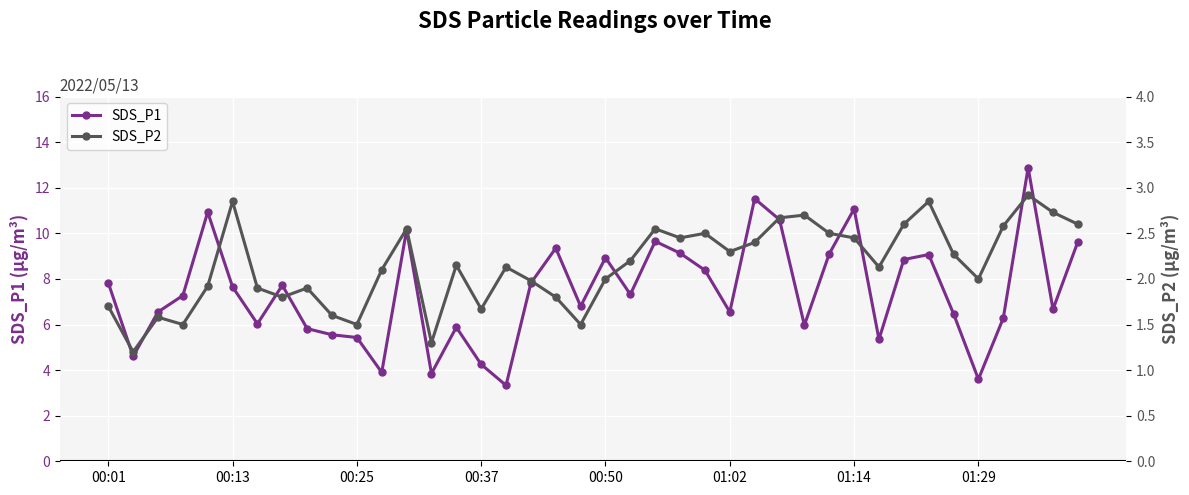

What is the minimum value for SDS_P1?

3.3